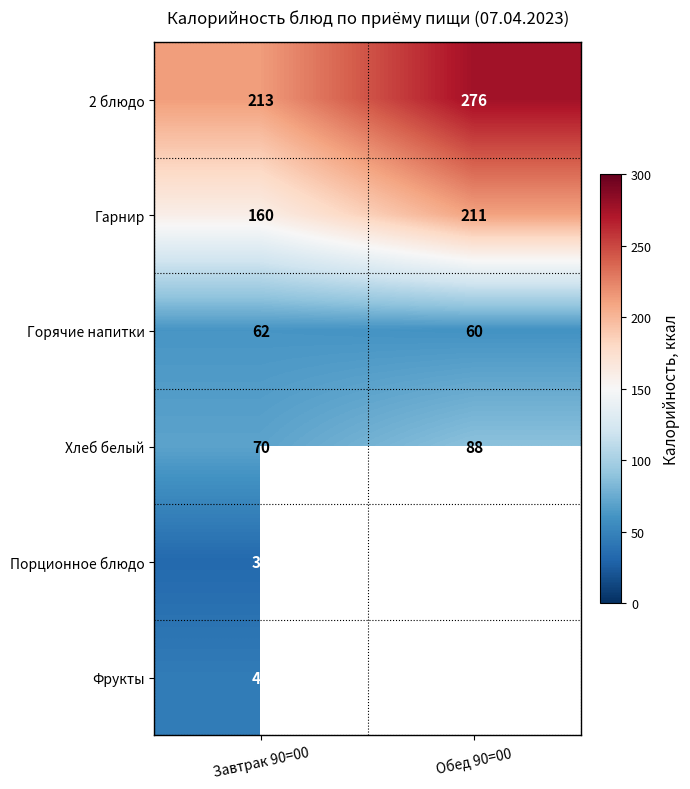

At which label does Гарнир reach its minimum?

Завтрак 90=00